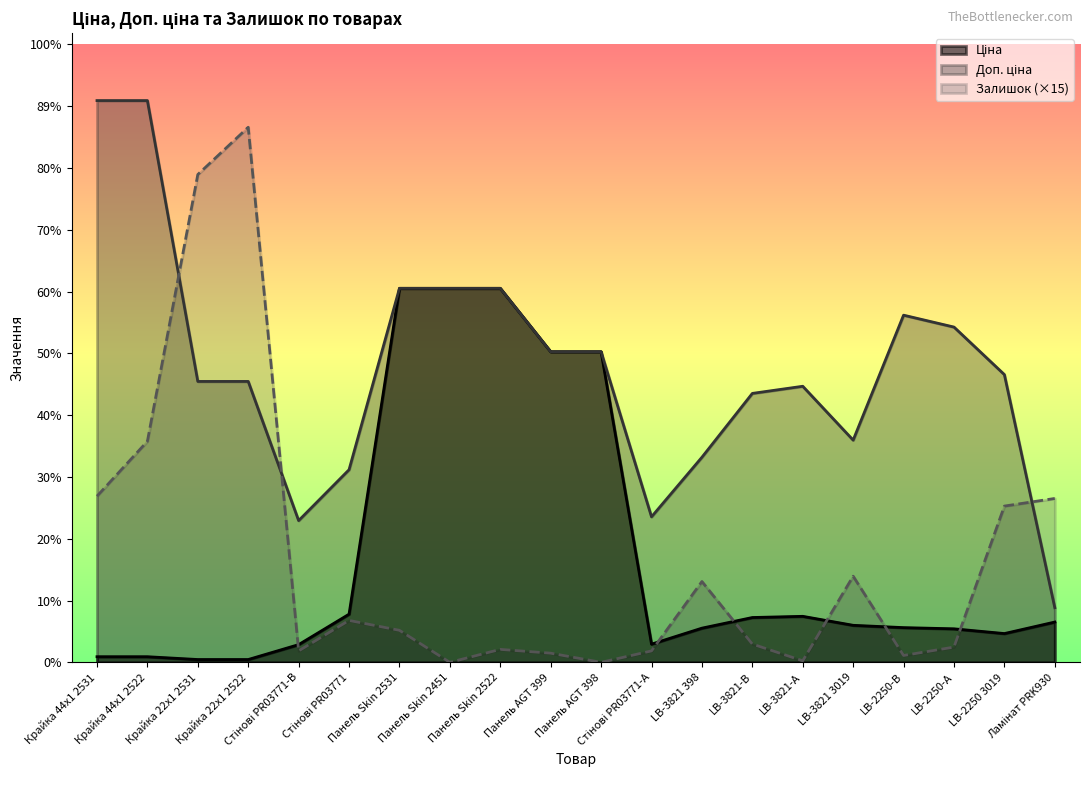

What is the spread (max minus min) of values at Стінові PR03771-B?

2564.2